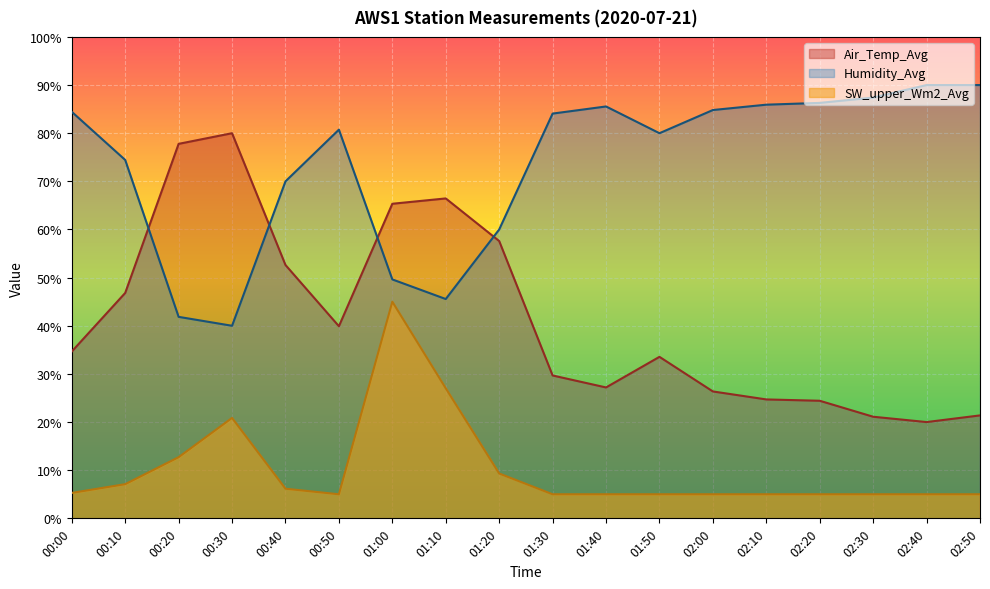

Is the value of SW_upper_Wm2_Avg at 02:40 greater than the value of Air_Temp_Avg at 01:30?

No